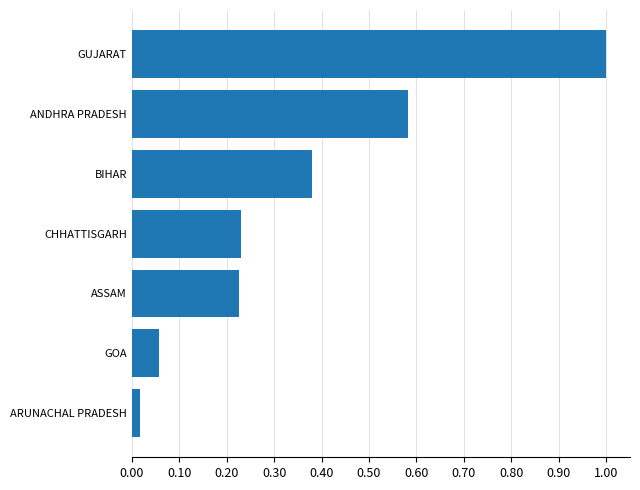

What is the change in value from GOA to CHHATTISGARH?

+0.2